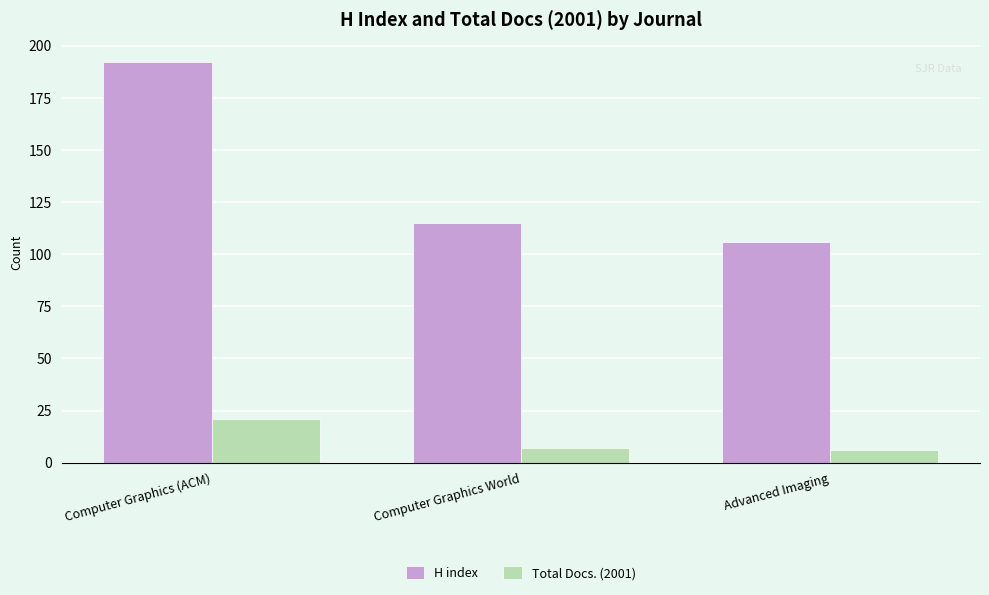

Reading right to left, extract all data points from this chart.

H index: Advanced Imaging=106	Computer Graphics World=115	Computer Graphics (ACM)=192
Total Docs. (2001): Advanced Imaging=6	Computer Graphics World=7	Computer Graphics (ACM)=21